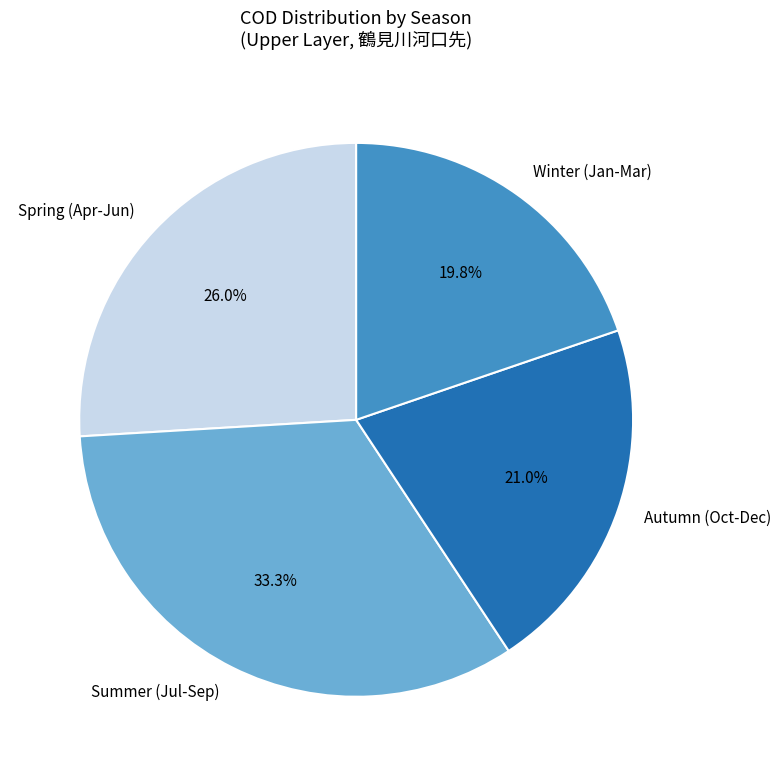

Is there any slice that represents more than half of the pie?

No